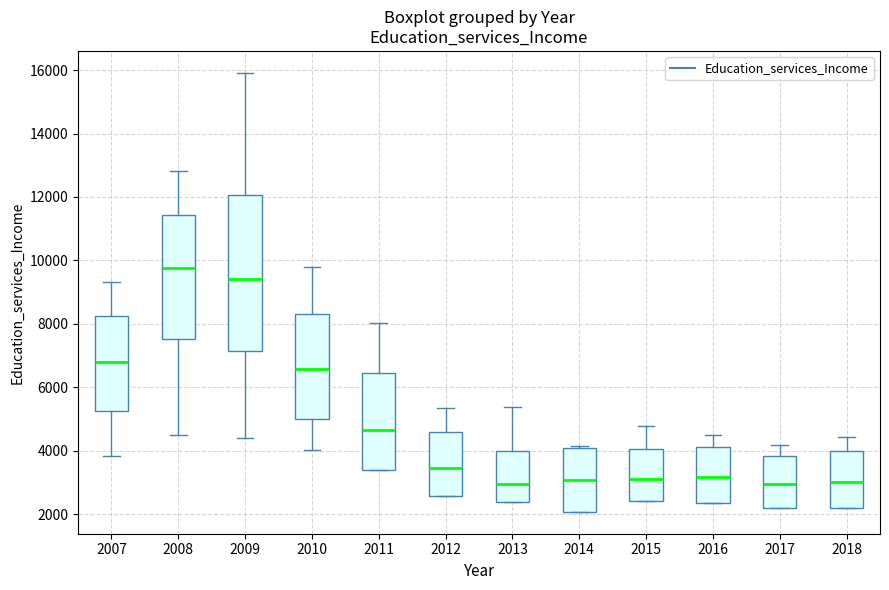

Reading left to right, transcribe this box plot: for each box, give where its median line is, the range the box spans, and where its two whiskers end, as read against the y-axis. The values are not printed on the chart, so give them approximately, as read against the axis.

2007: median 6800, box 5200 to 8200, whiskers 3800 to 9400
2008: median 9800, box 7600 to 11400, whiskers 4400 to 12800
2009: median 9400, box 7200 to 12000, whiskers 4400 to 16000
2010: median 6600, box 5000 to 8400, whiskers 4000 to 9800
2011: median 4600, box 3400 to 6400, whiskers 3400 to 8000
2012: median 3400, box 2600 to 4600, whiskers 2600 to 5400
2013: median 3000, box 2400 to 4000, whiskers 2400 to 5400
2014: median 3000, box 2000 to 4000, whiskers 2000 to 4200
2015: median 3200, box 2400 to 4000, whiskers 2400 to 4800
2016: median 3200, box 2400 to 4200, whiskers 2400 to 4600
2017: median 3000, box 2200 to 3800, whiskers 2200 to 4200
2018: median 3000, box 2200 to 4000, whiskers 2200 to 4400